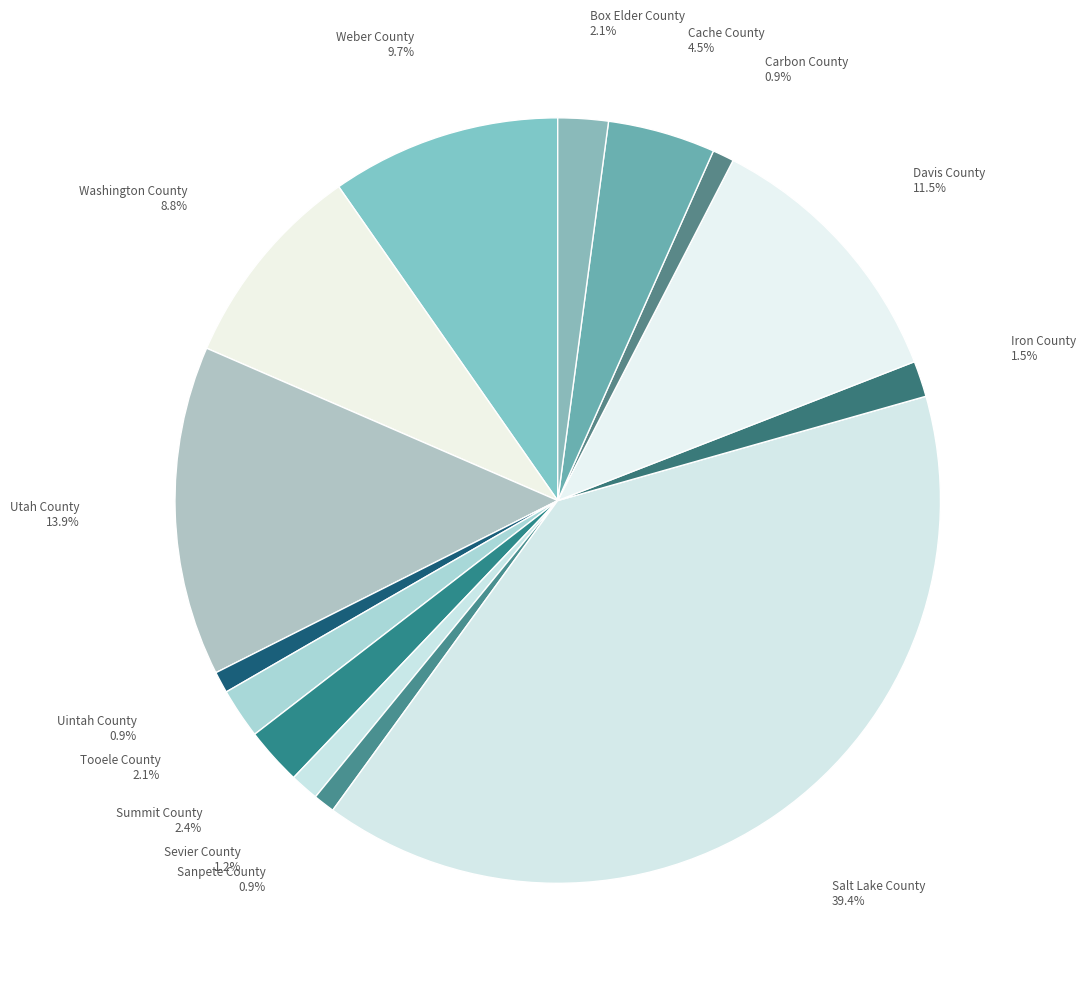

What percentage is the Summit County slice, to the nearest percent?

2%